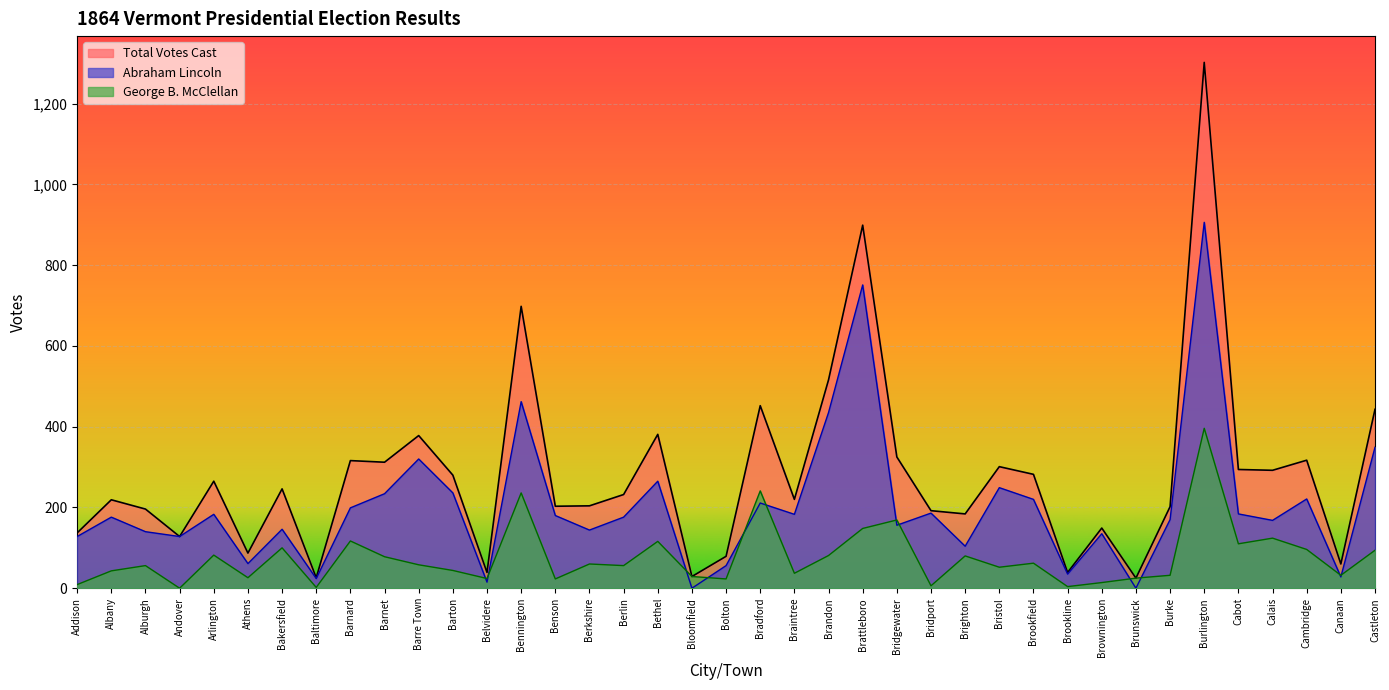

At which category does Abraham Lincoln reach its first local valley?

Andover